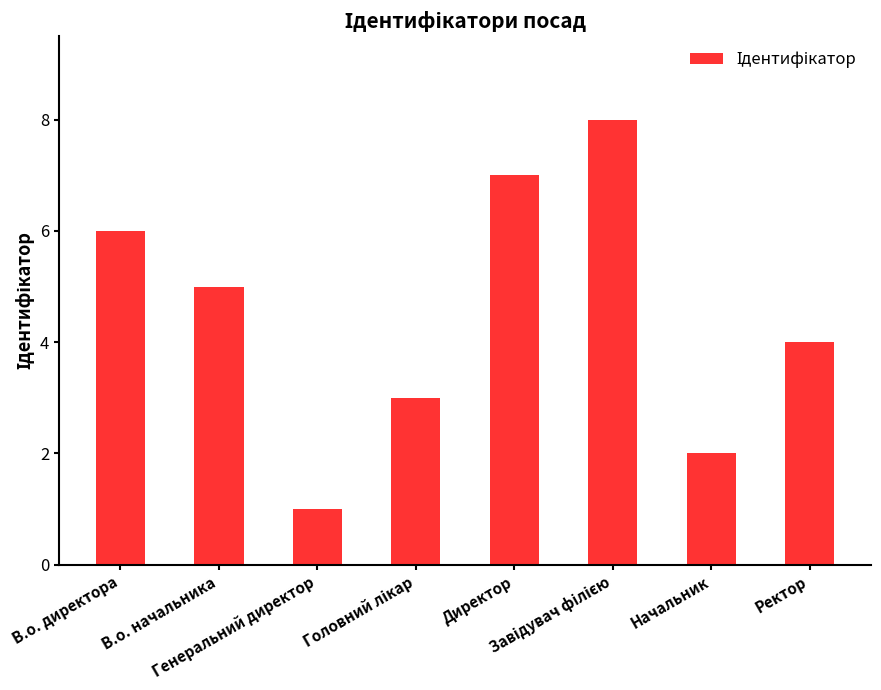

What is the smallest value displayed?

1